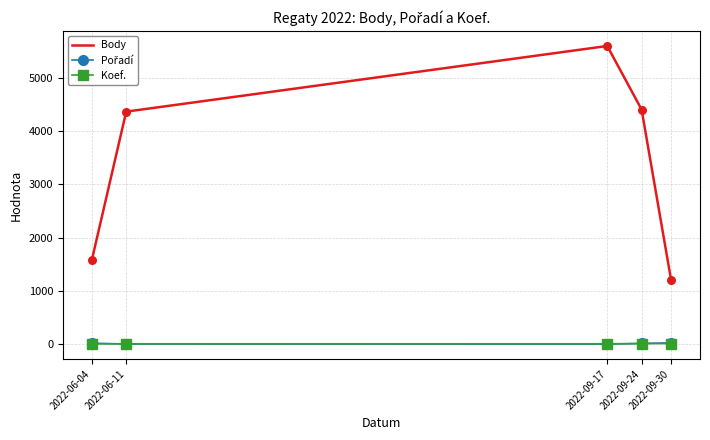

Which series has the largest total across all categories?

Body